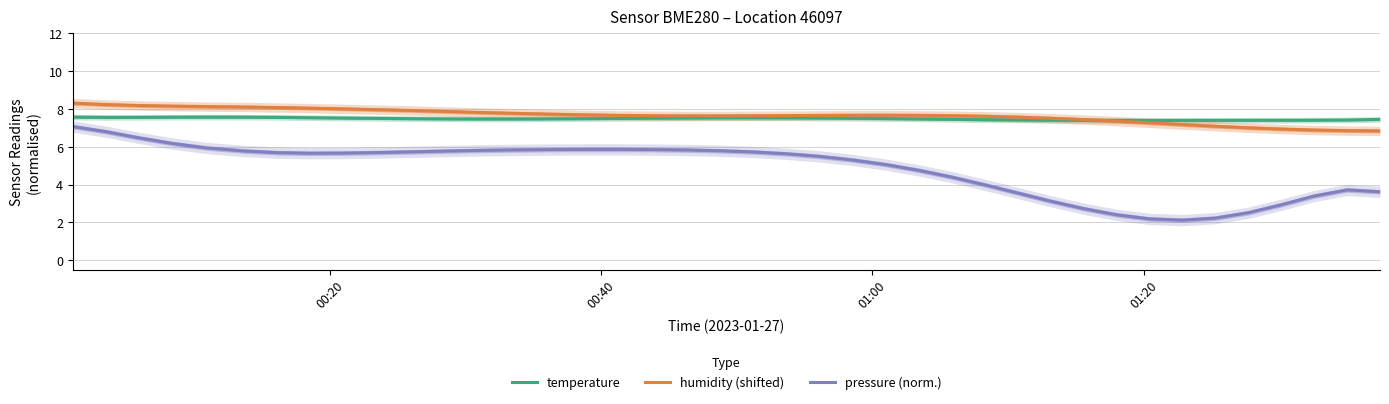

Which series has the widest spread of values?

pressure (norm.)